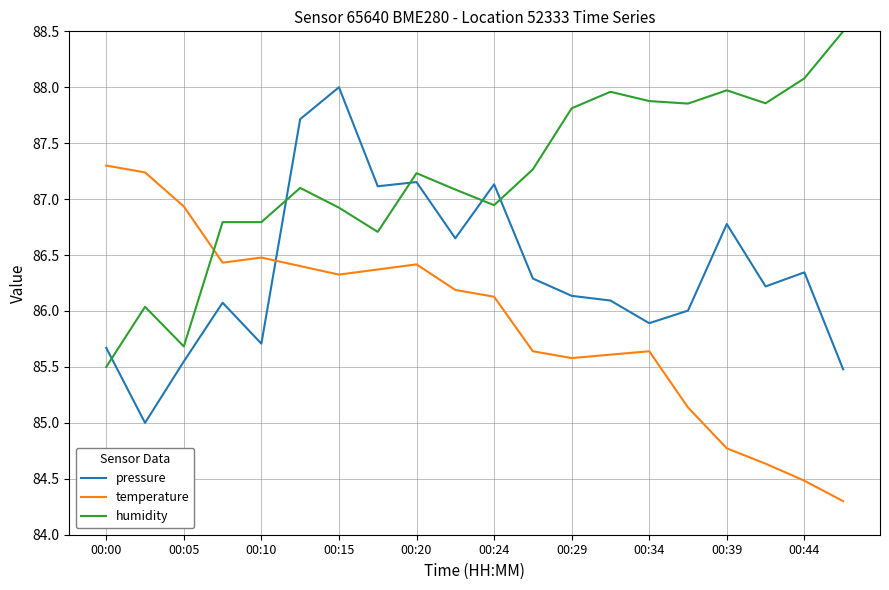

Rank the series by their maximum value, from highest to lowest.

humidity, pressure, temperature